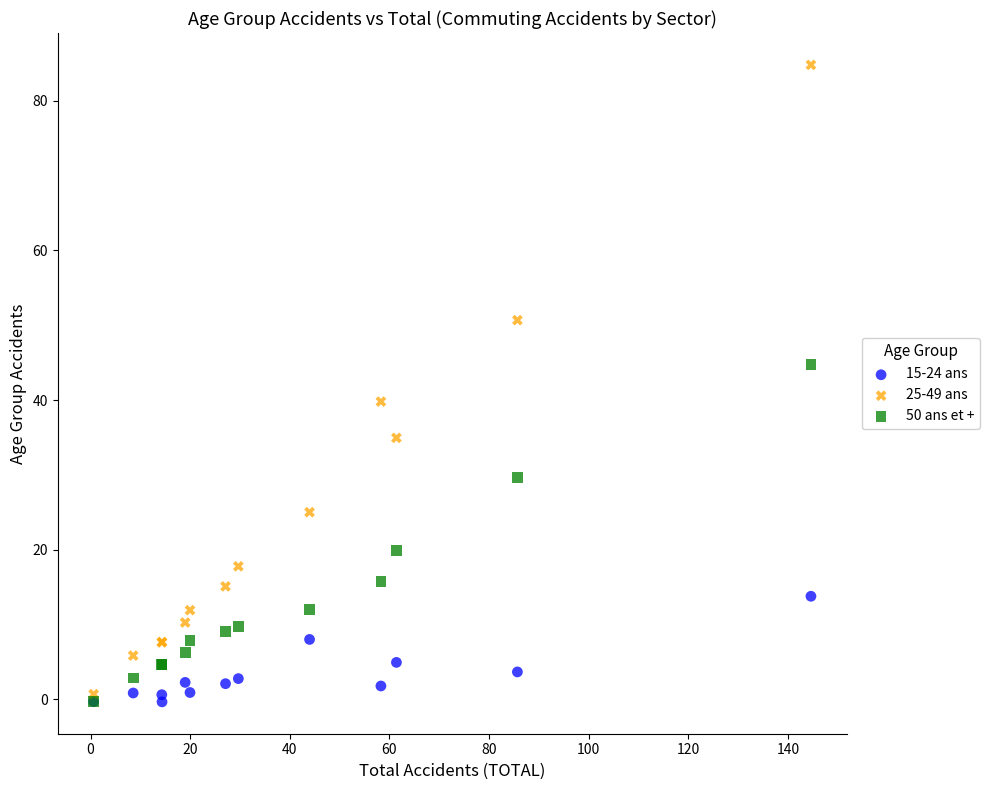

Which series contains the highest Y value?

25-49 ans